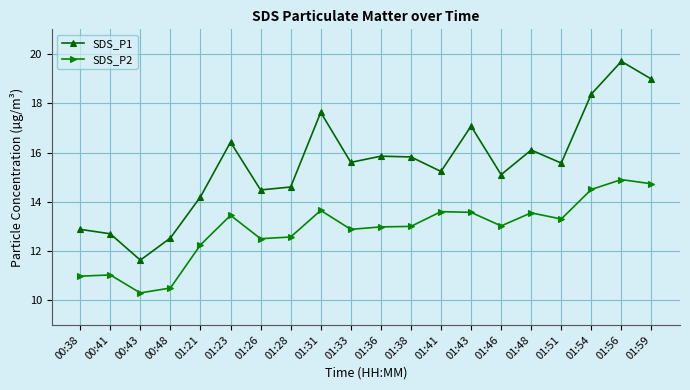

Is it true that SDS_P2 equals 10.3 at 00:43?

True